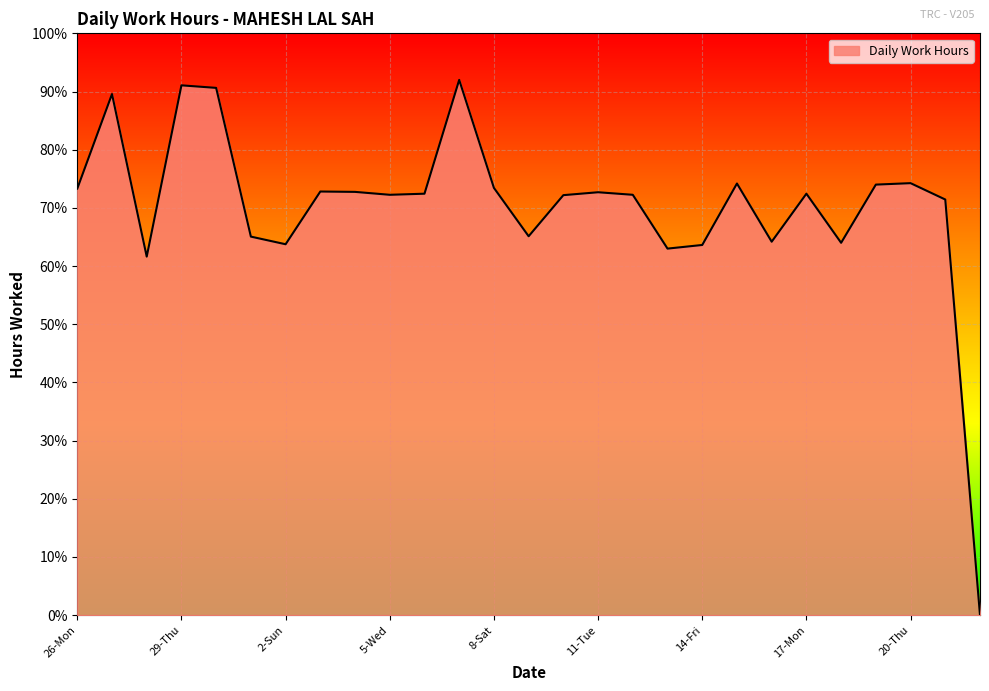

What is the difference between the maximum and minimum values?

92.0